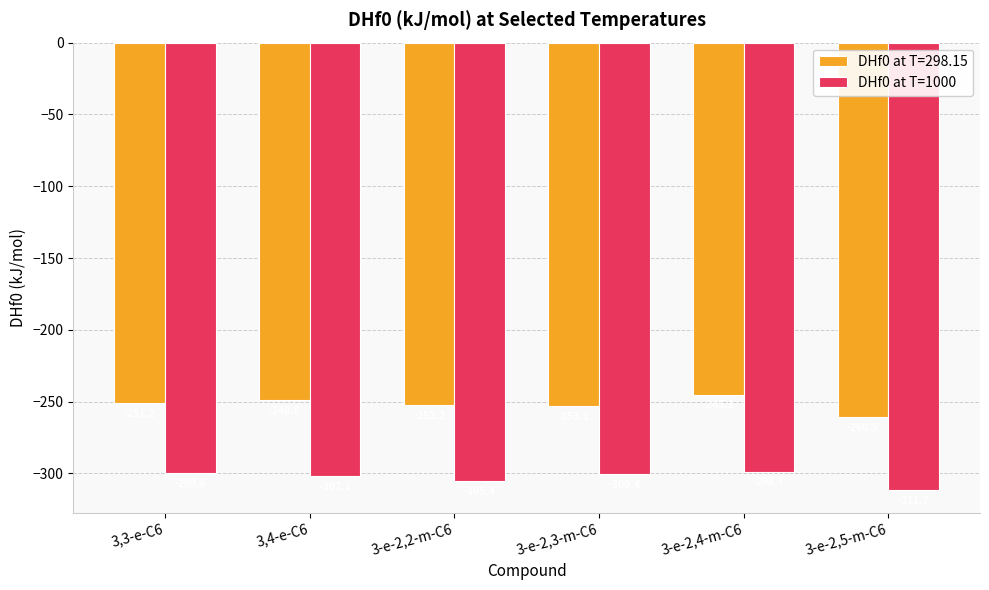

Rank the series at 3,4-e-C6 from lowest to highest value.

DHf0 at T=1000, DHf0 at T=298.15